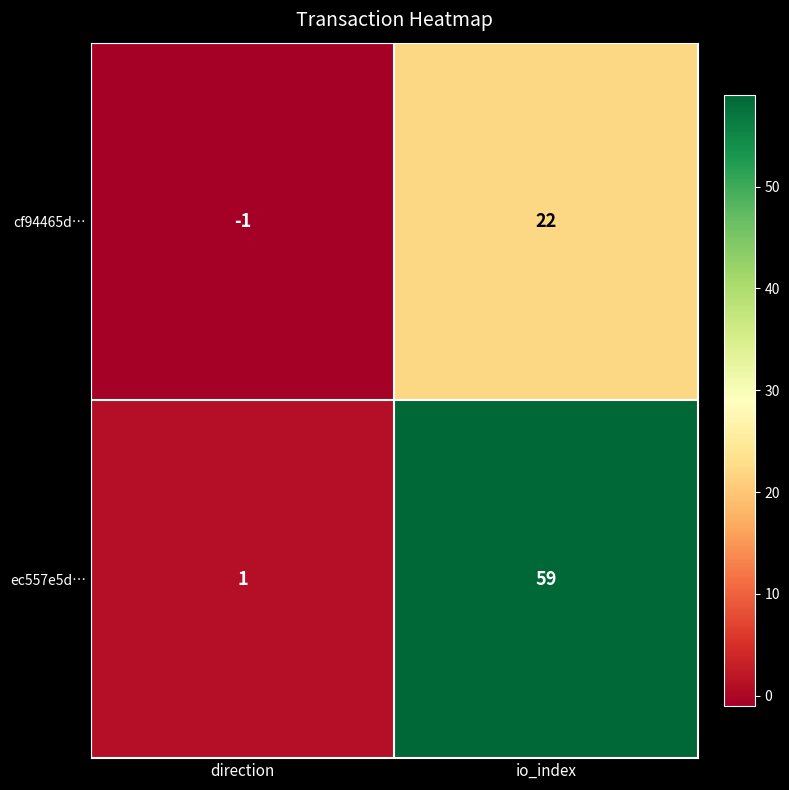

Reading right to left, transcribe all the data shown in this chart.

cf94465d…: 22	-1
ec557e5d…: 59	1